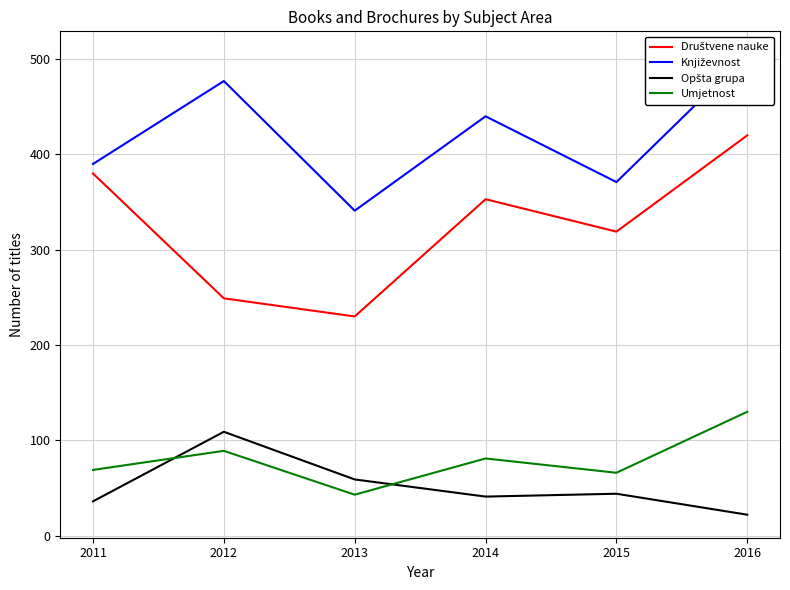

The Književnost series shows 341 at 2013. True or false?

True